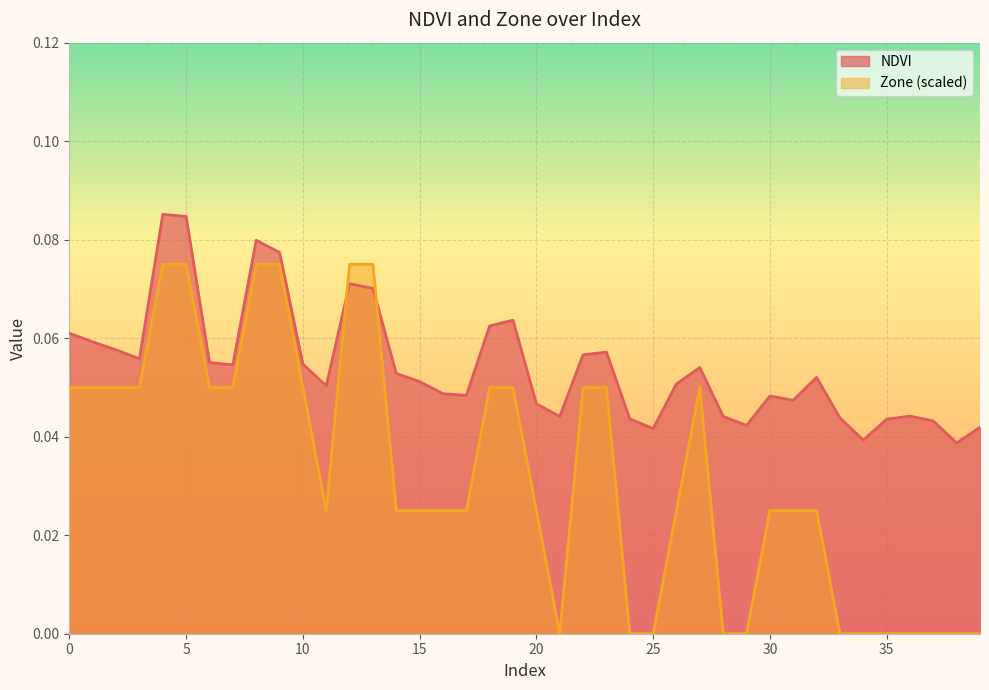

What is the total value across all series at 8?

0.2